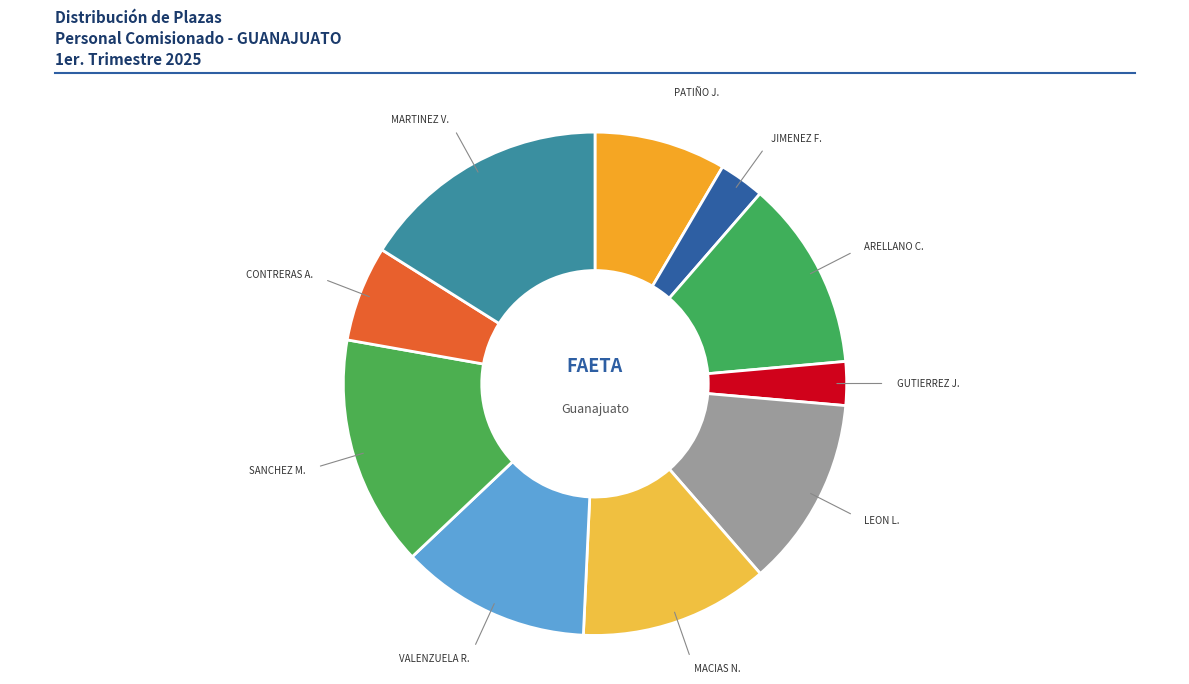

To the nearest percent, what portion does VALENZUELA R. represent?

12%